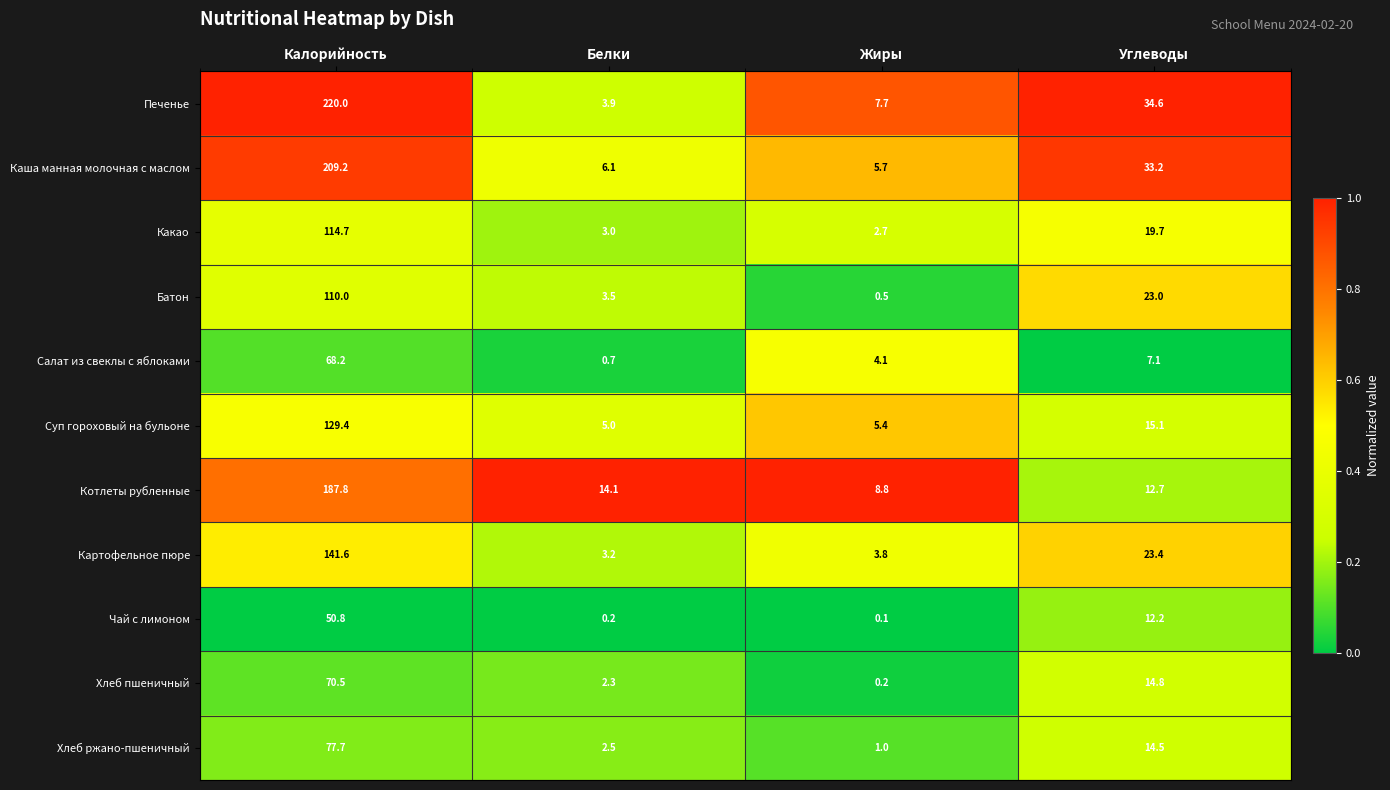

Which series has the largest total across all categories?

Печенье